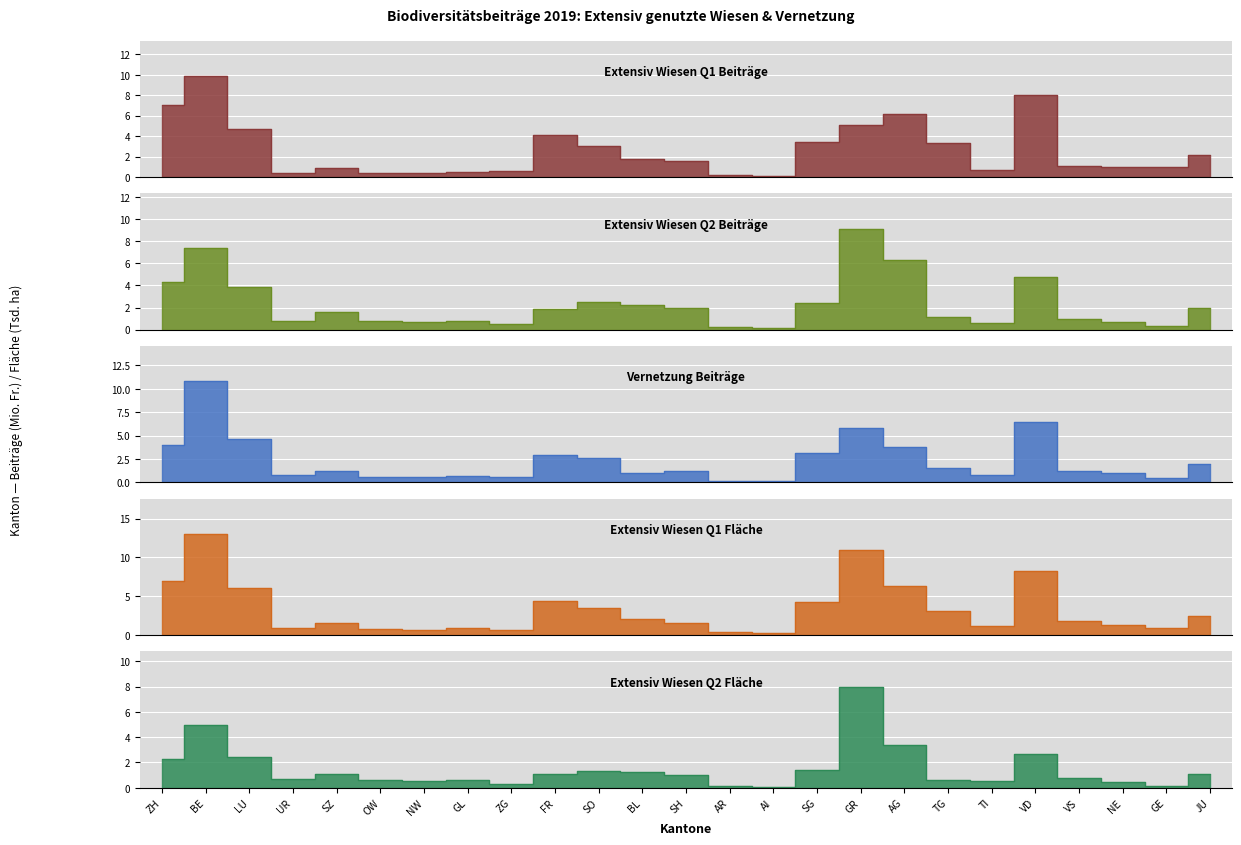

At which category does Extensiv Wiesen Q2 Beiträge (Fr.) reach its first local peak?

BE